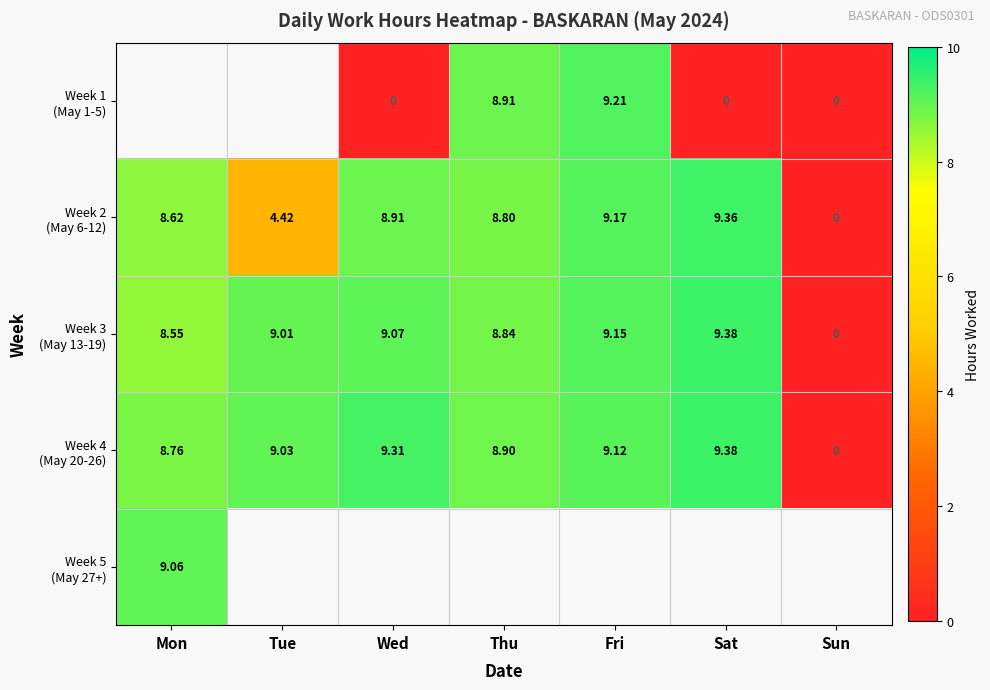

What is the difference between the second highest and second lowest values in the Week 3 (May 13-19) series?

0.6